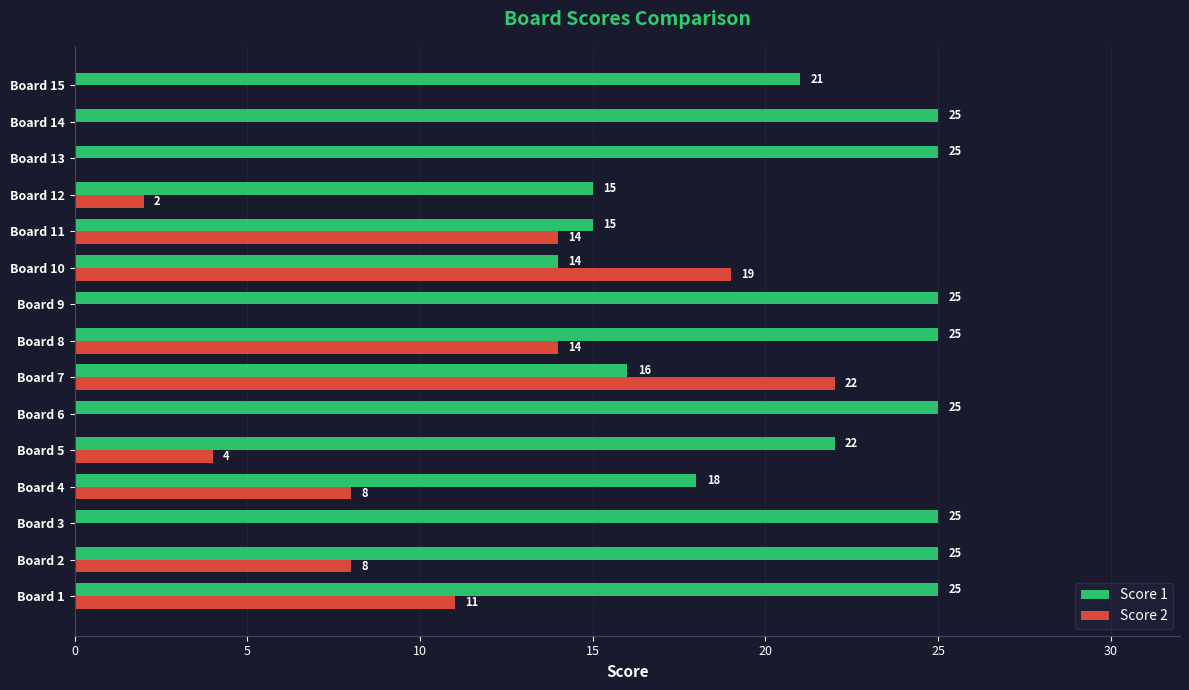

Which series has the largest total across all categories?

Score 1